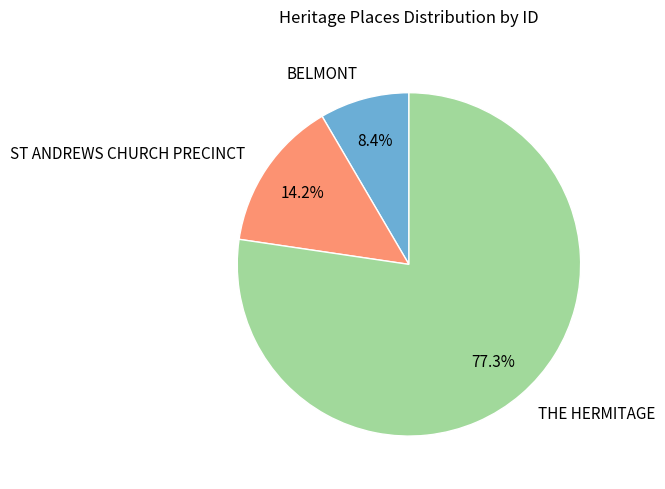

To the nearest percent, what is the combined percentage of ST ANDREWS CHURCH PRECINCT and BELMONT?

23%